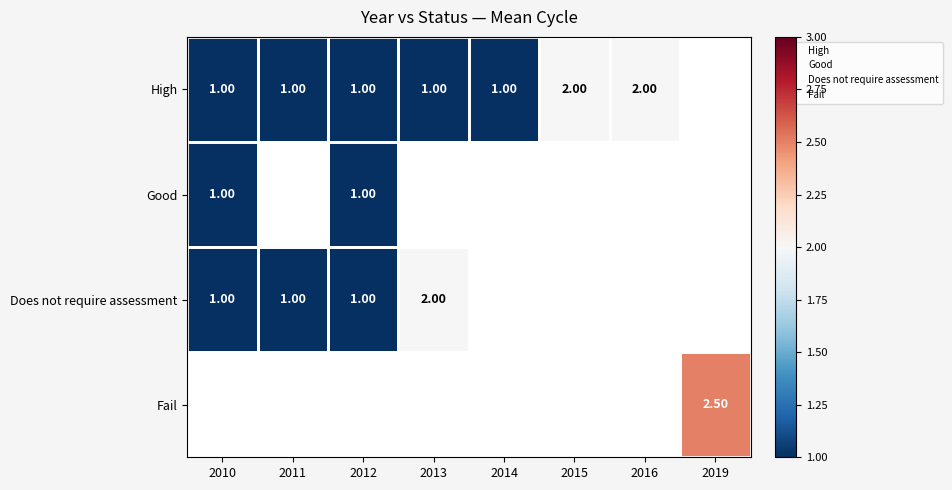

Is the value of Fail at 2019 greater than the value of Does not require assessment at 2012?

Yes